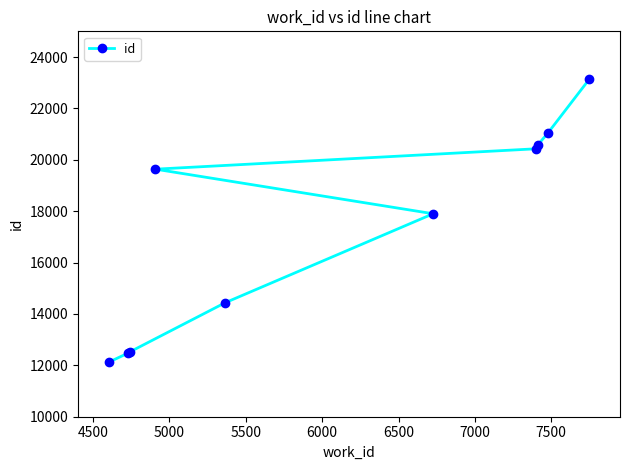

What is the difference between the second highest and second lowest values?

8581